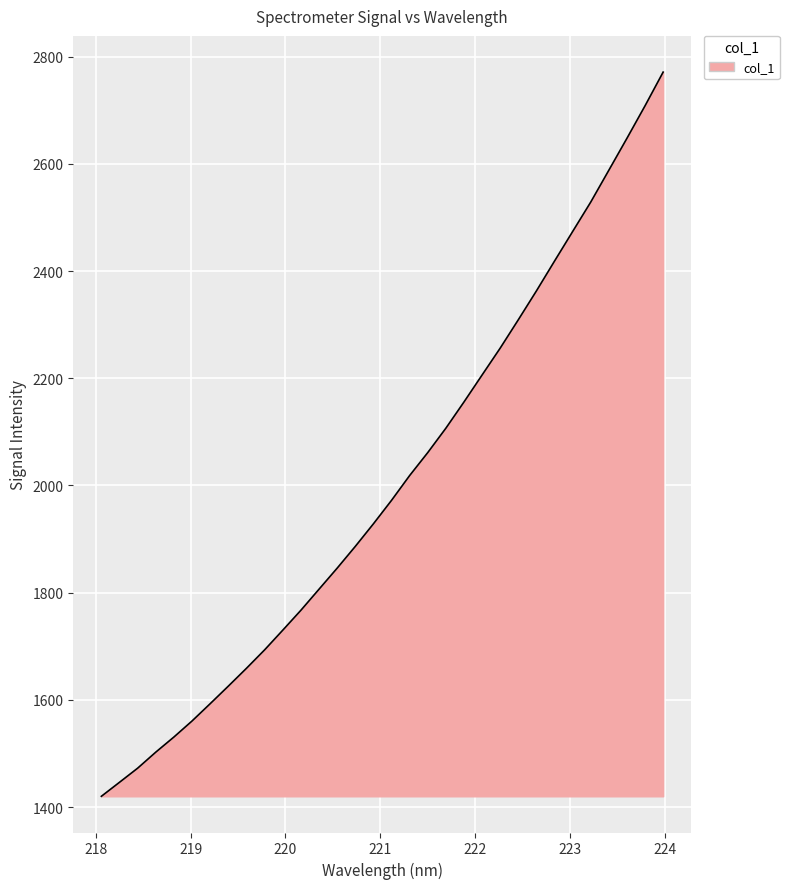

What is the minimum value shown in the chart?

1420.0